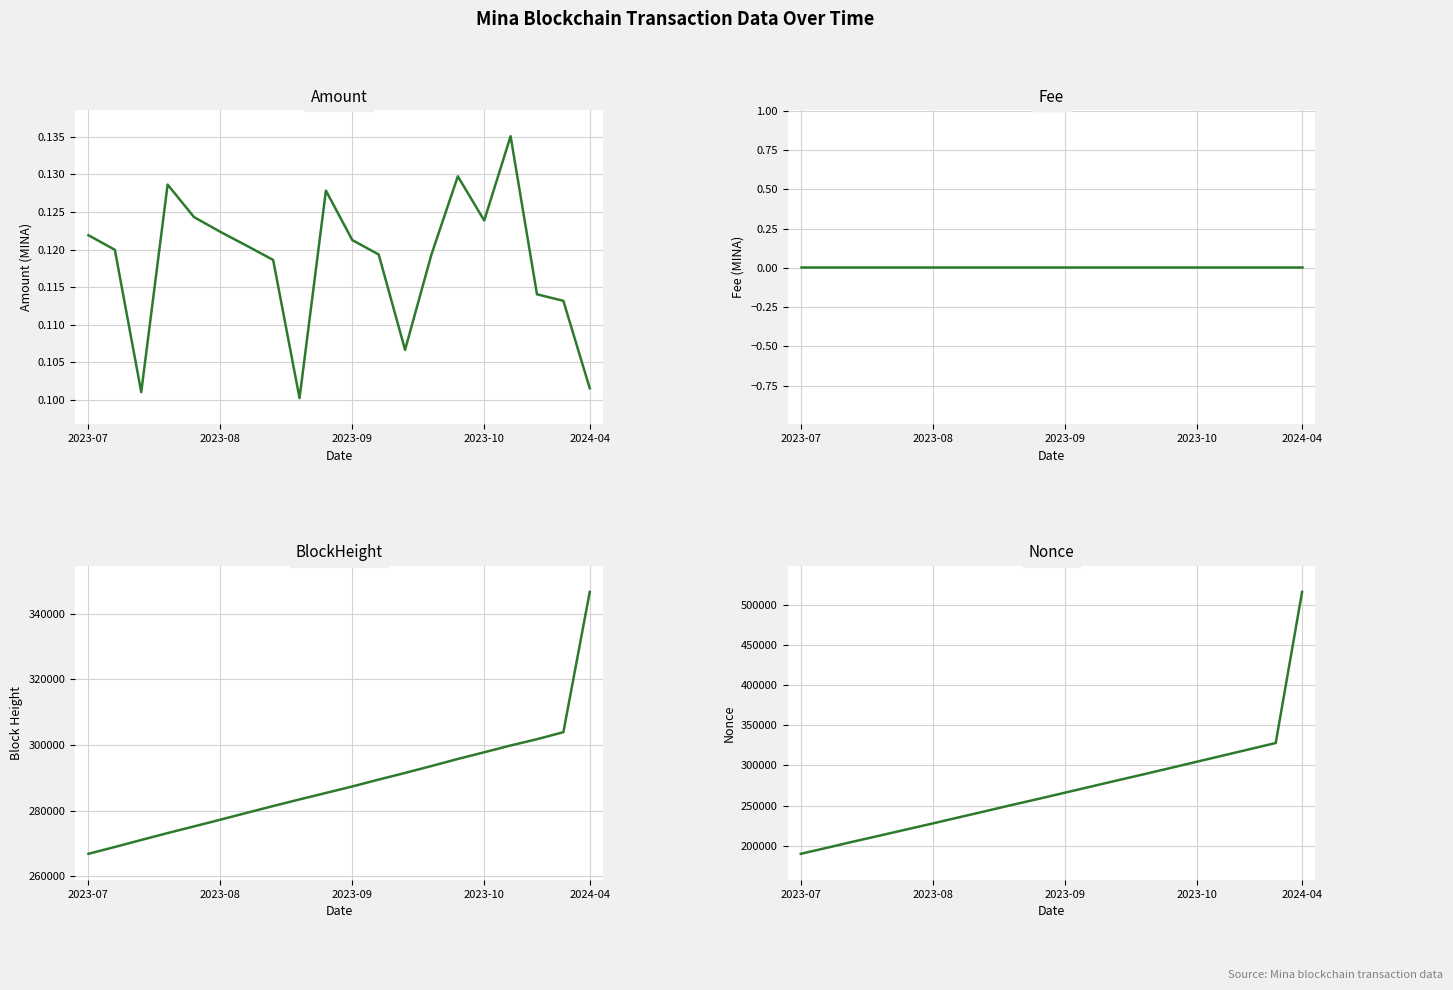

Rank the series at 7 from highest to lowest value.

BlockHeight, Nonce, Amount, Fee